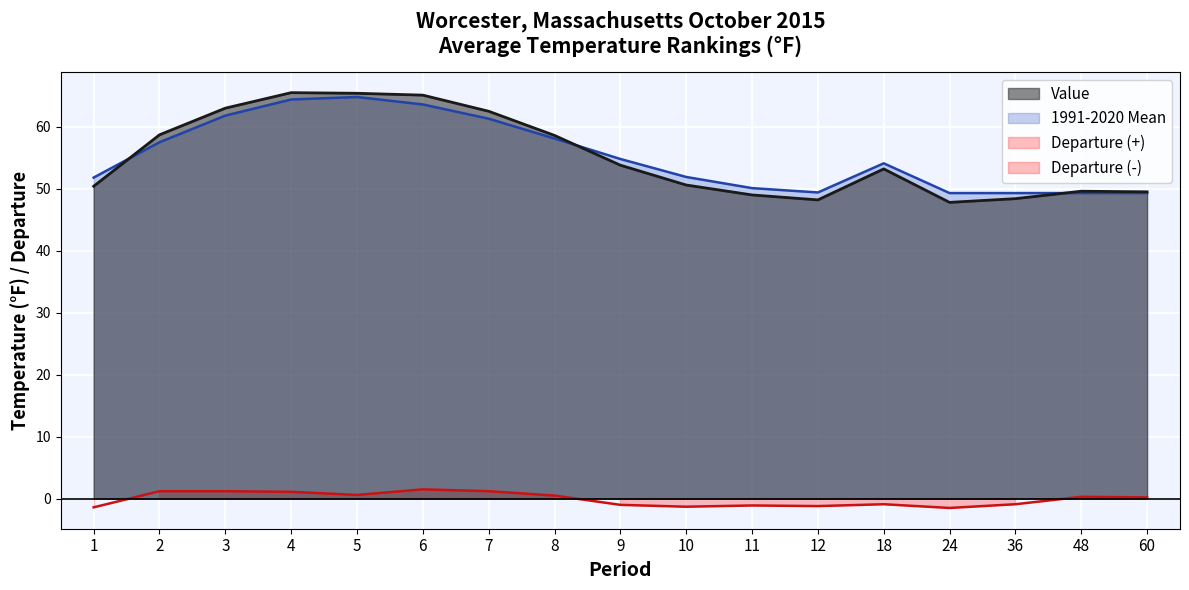

What is the difference between the second highest and second lowest values in the Value series?

17.2